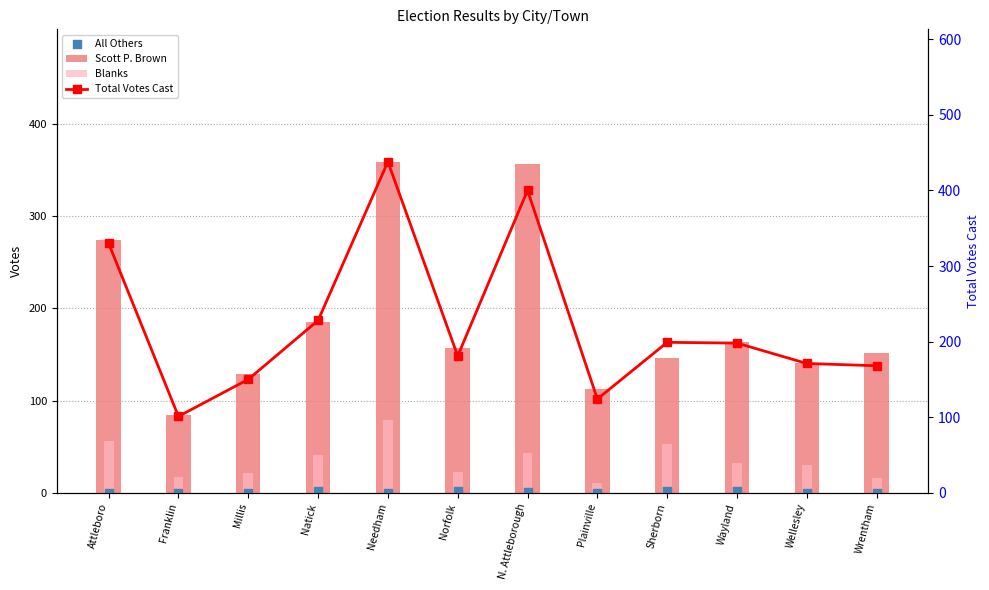

Which series has the largest total across all categories?

Total Votes Cast